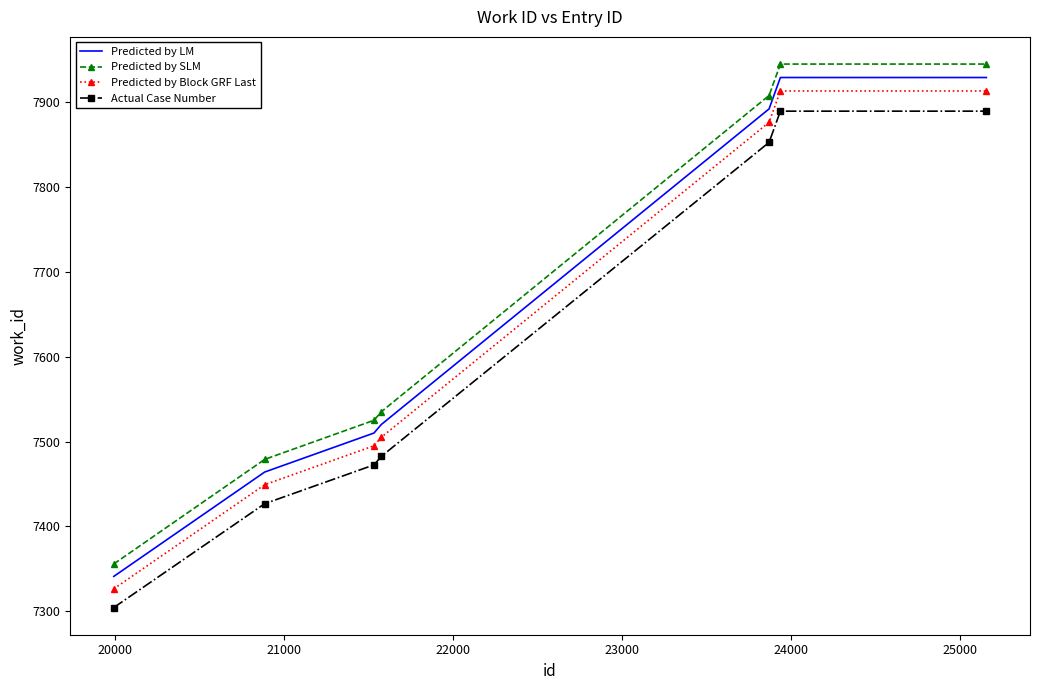

Which series has the largest range (max minus min)?

Predicted by SLM